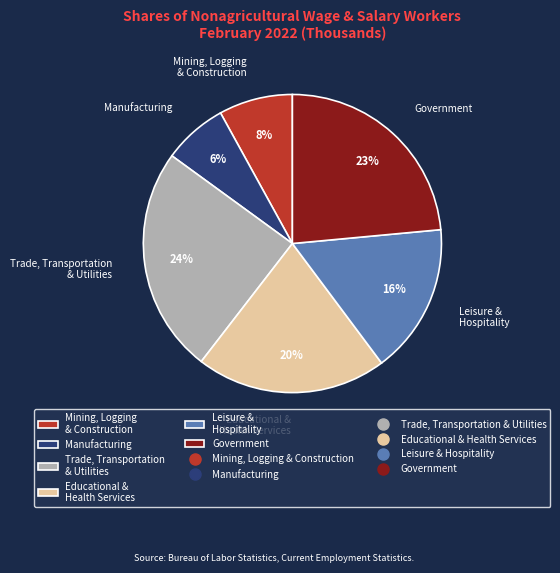

Is there any slice that represents more than half of the pie?

No